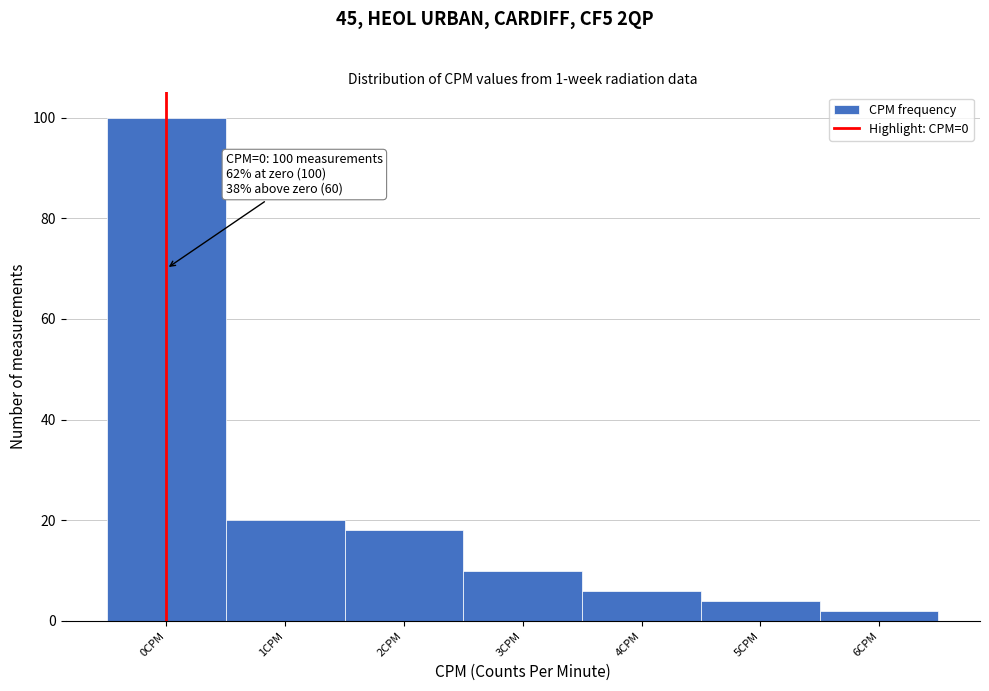

Over which range of the x-axis is the bar tallest?

-0.5 to 0.5